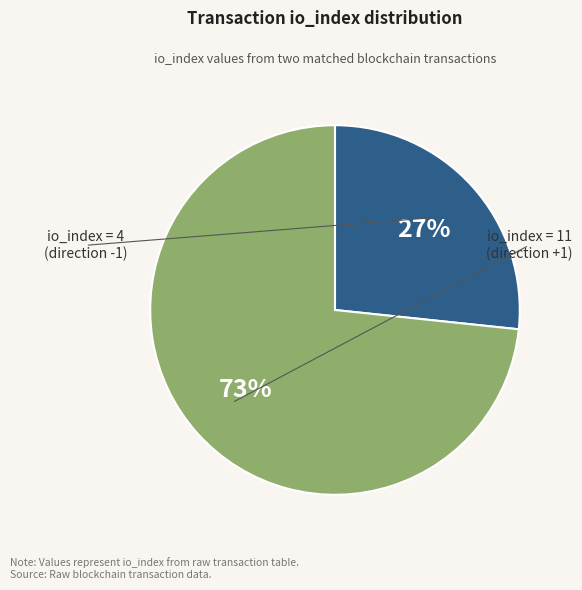

Is there any slice that represents more than half of the pie?

Yes